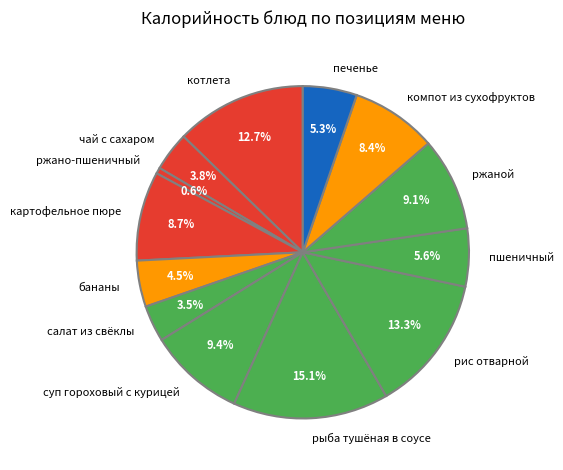

Does any single category account for the majority?

No